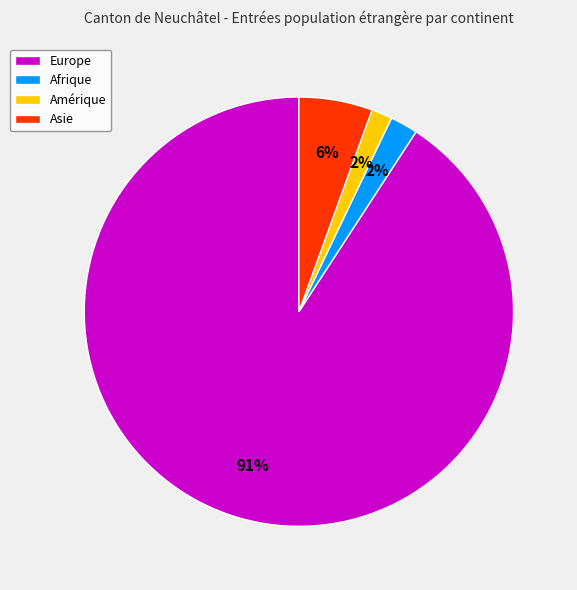

Between Europe and Afrique, which is larger?

Europe